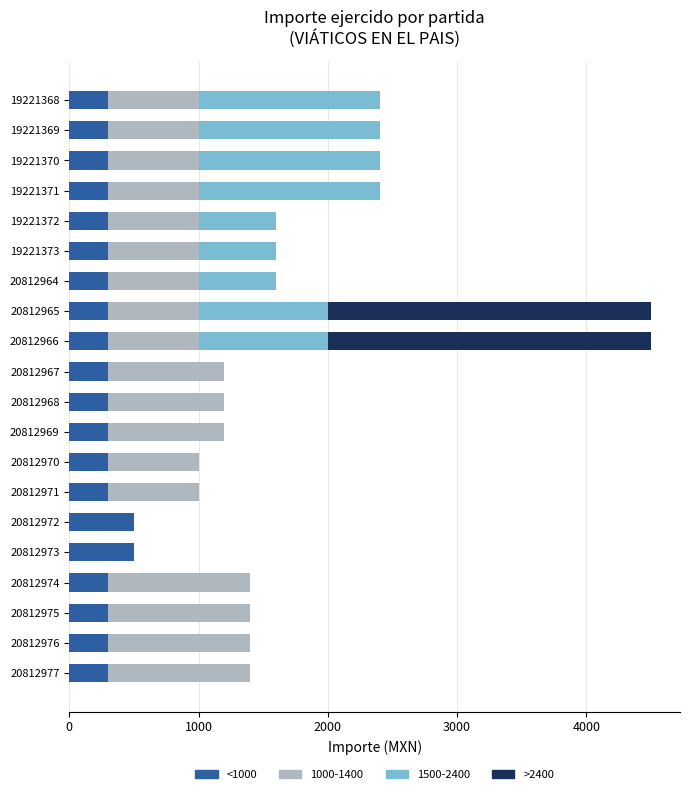

Is it true that <1000 equals 300 at 20812965?

True